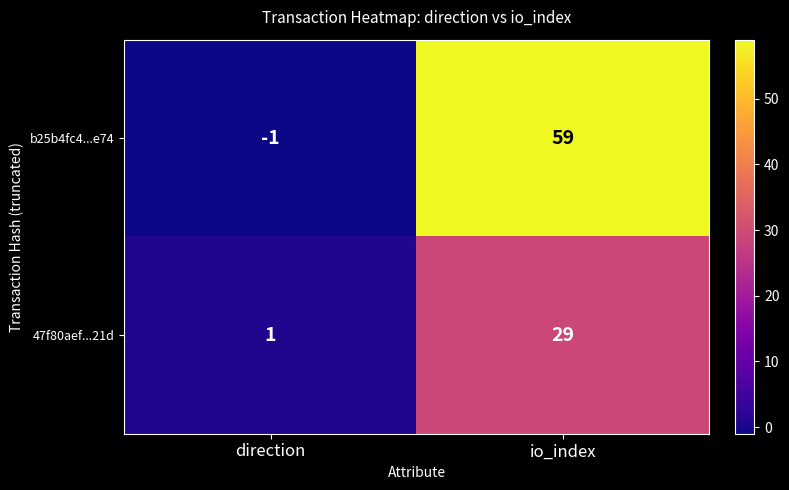

Which category has the highest value across all series?

io_index